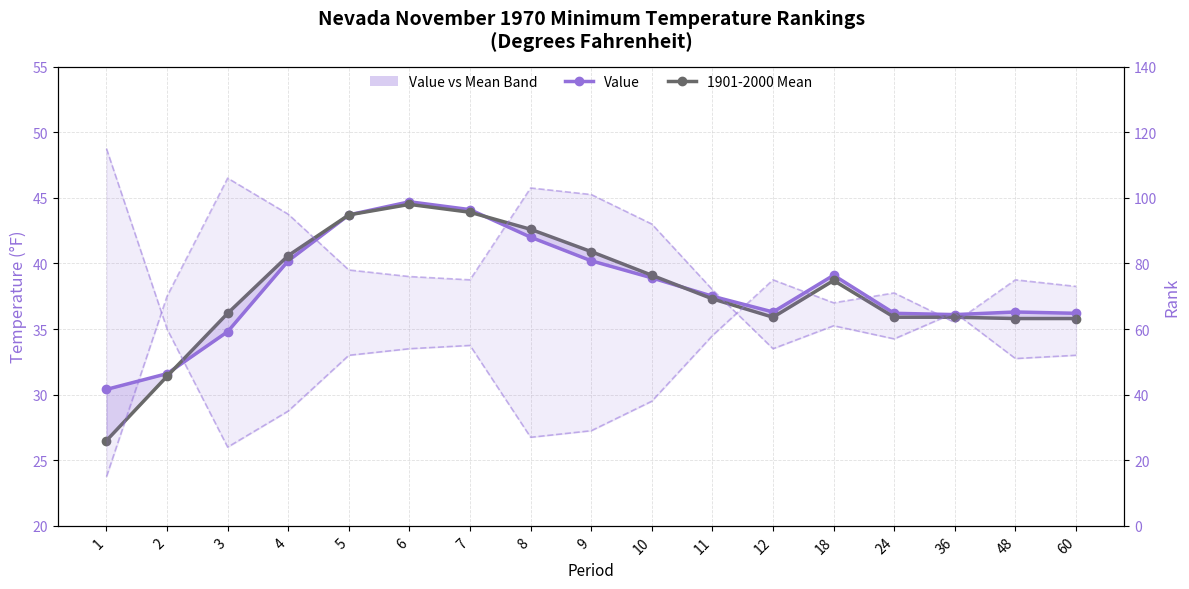

Which series has the widest spread of values?

Low Rank